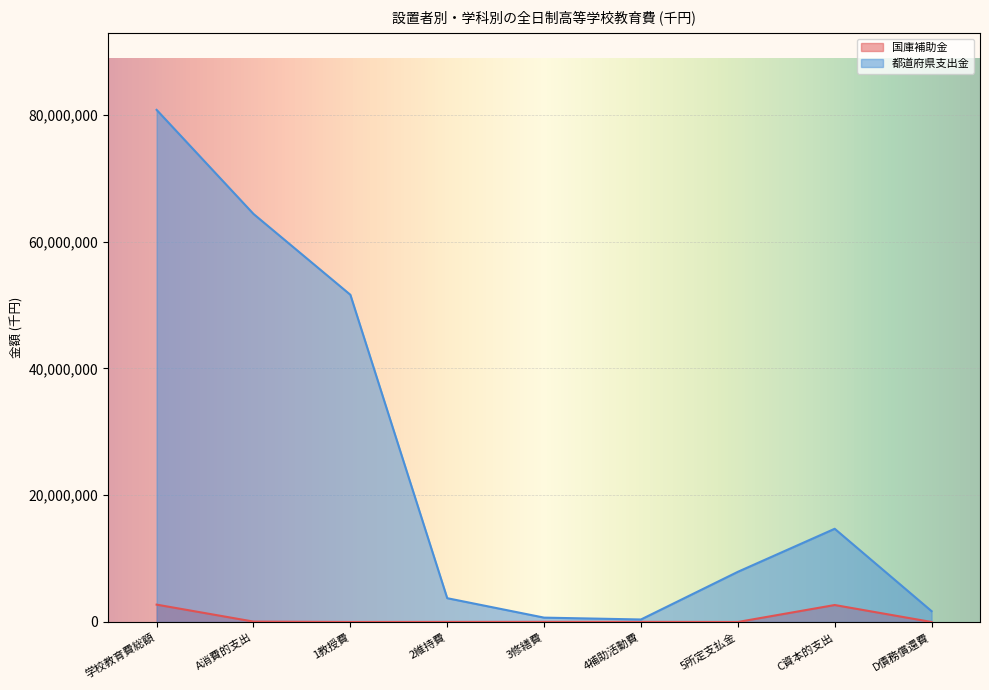

How many lines are shown in the chart?

2